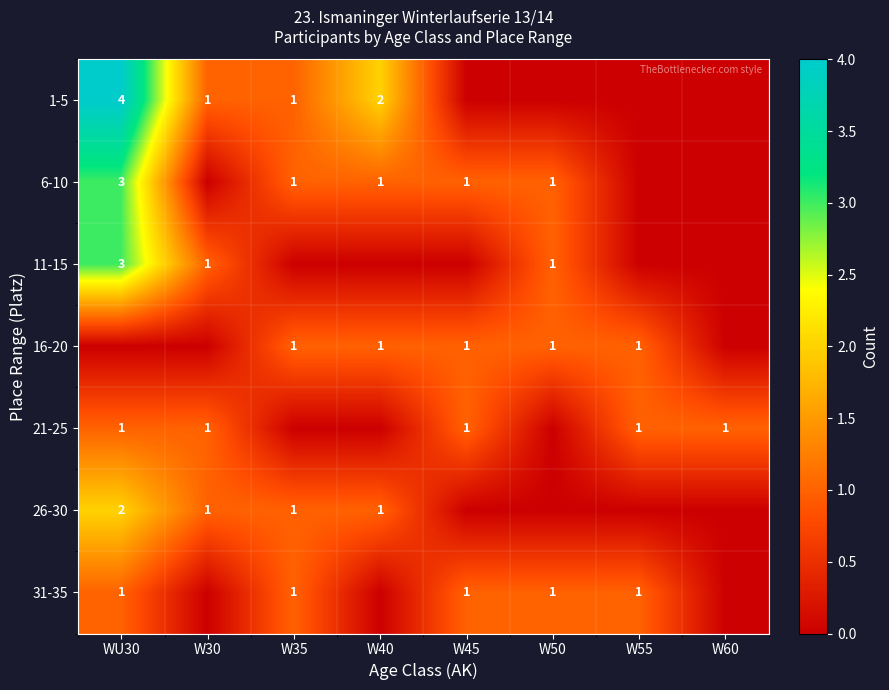

At how many categories does at least one series exceed 0?

8